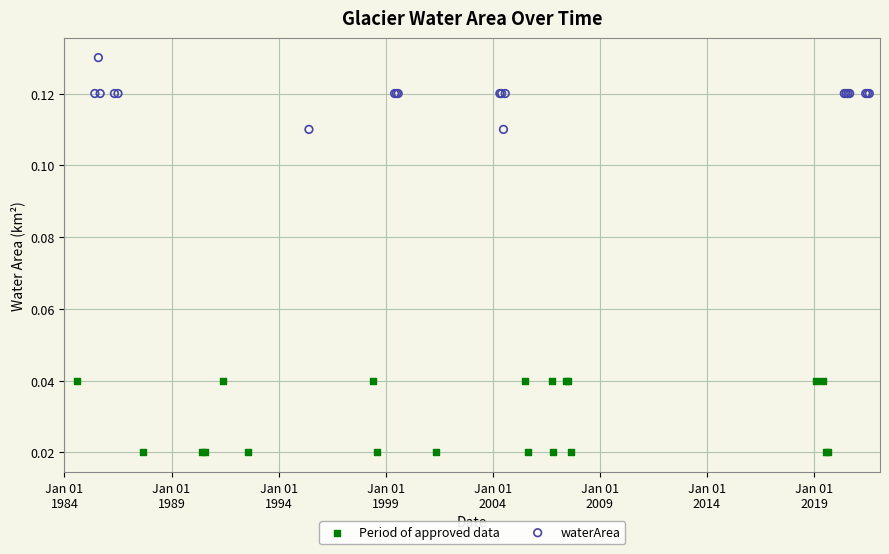

What are all the series names shown in the legend?

Period of approved data, waterArea